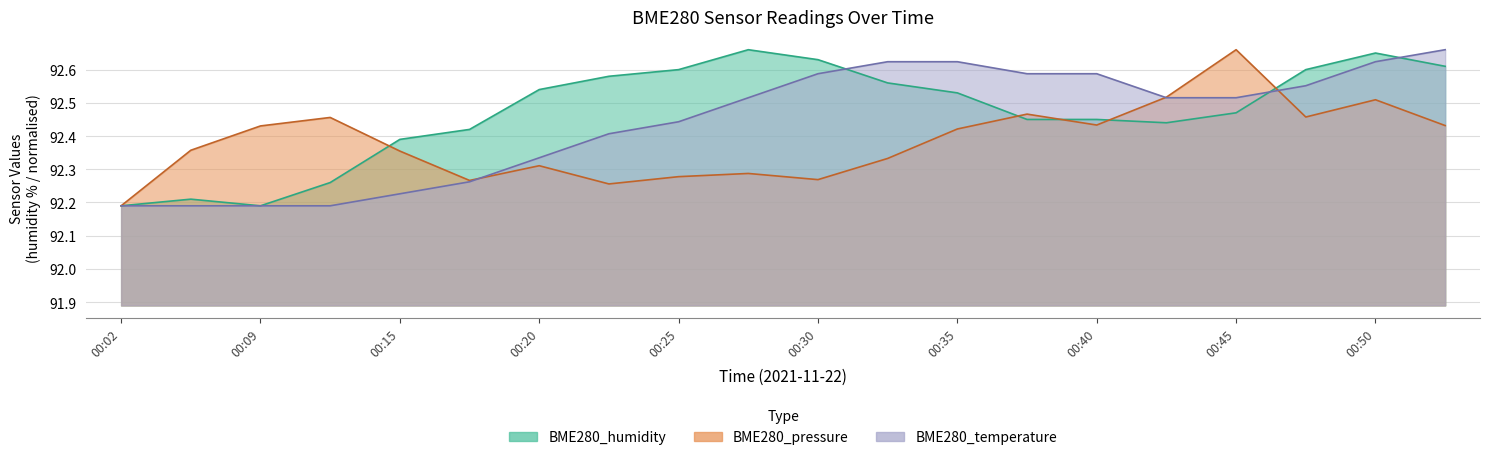

Reading right to left, list all the values displayed in this chart.

BME280_temperature: 92.7	92.6	92.6	92.5	92.5	92.6	92.6	92.6	92.6	92.6	92.5	92.4	92.4	92.3	92.3	92.2	92.2	92.2	92.2	92.2
BME280_humidity: 92.6	92.7	92.6	92.5	92.4	92.5	92.5	92.5	92.6	92.6	92.7	92.6	92.6	92.5	92.4	92.4	92.3	92.2	92.2	92.2
BME280_pressure: 92.4	92.5	92.5	92.7	92.5	92.4	92.5	92.4	92.3	92.3	92.3	92.3	92.3	92.3	92.3	92.4	92.5	92.4	92.4	92.2